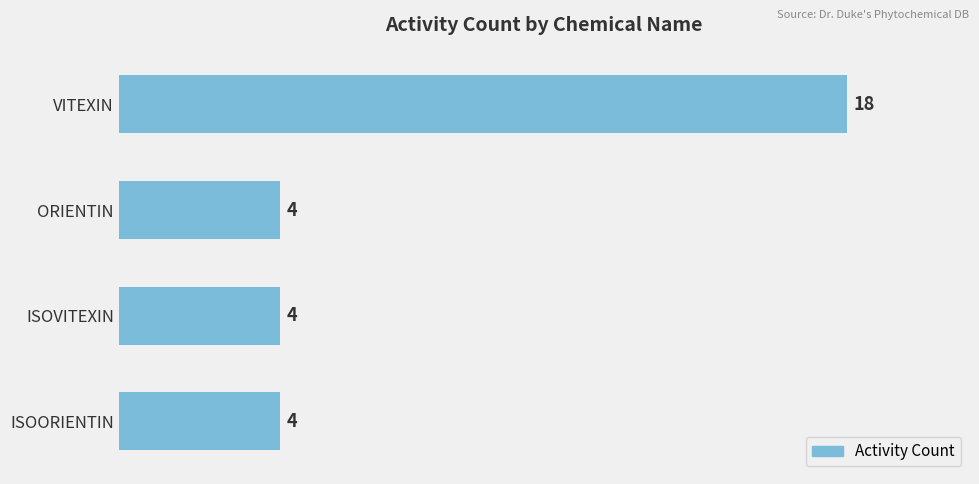

Between VITEXIN and ISOORIENTIN, which is larger?

VITEXIN